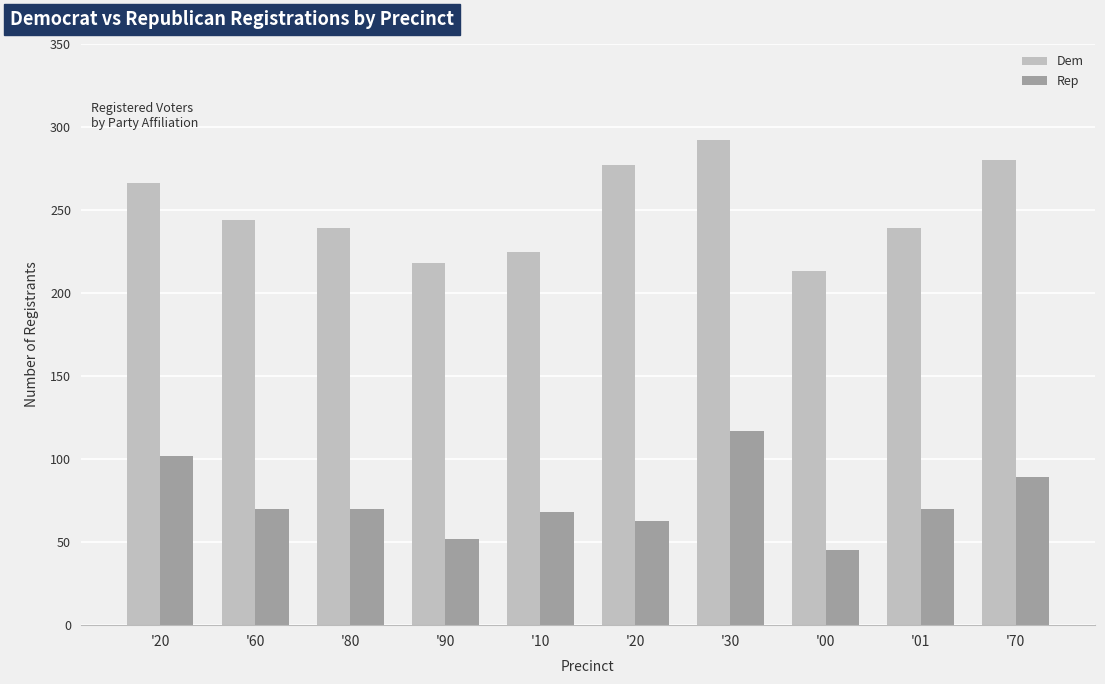

What is the approximate value of Dem at '60, to the nearest 5?

245